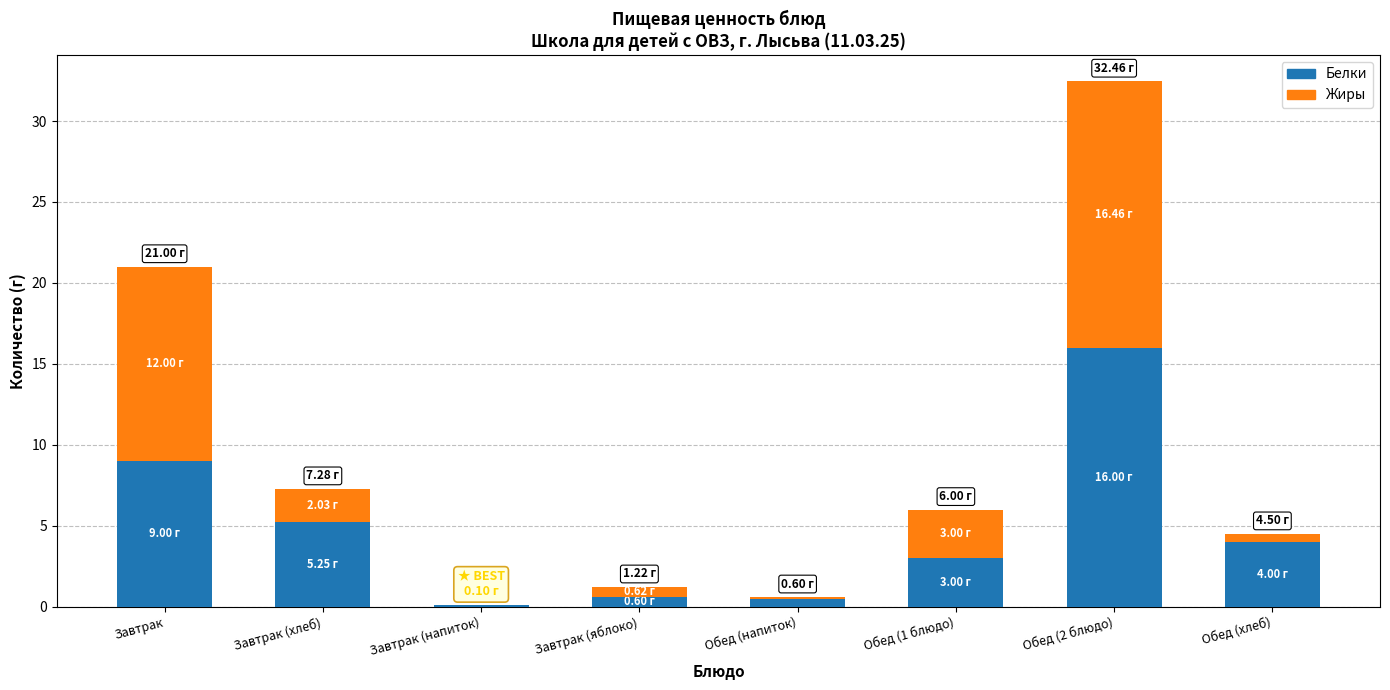

What is the total value across all series at Завтрак (хлеб)?

7.3